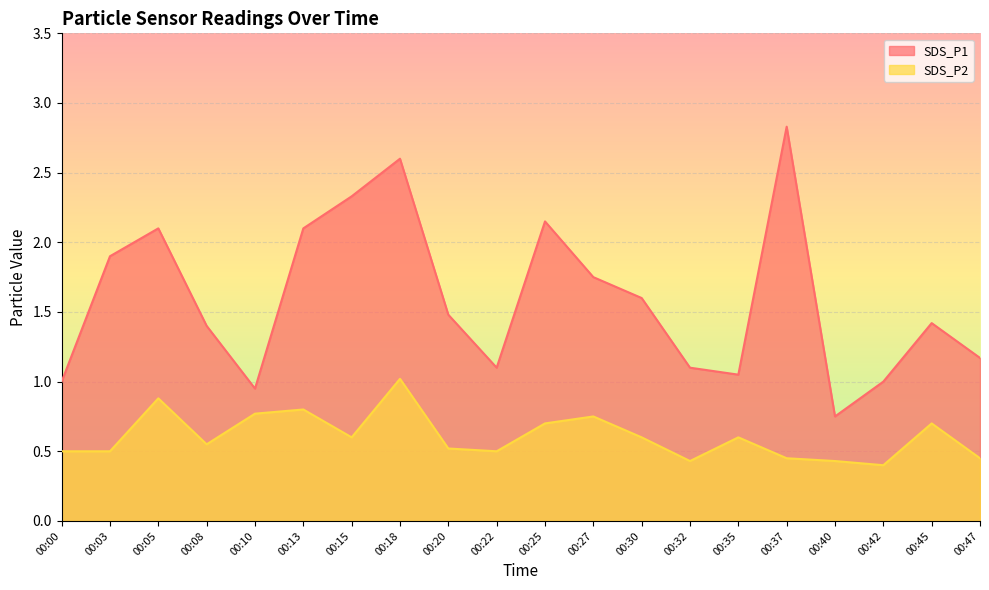

How many data points does each series have?

20